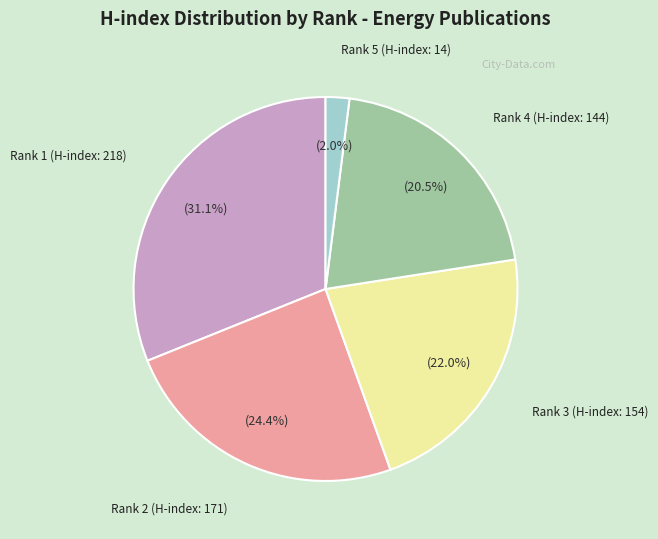

Is there any slice that represents more than half of the pie?

No